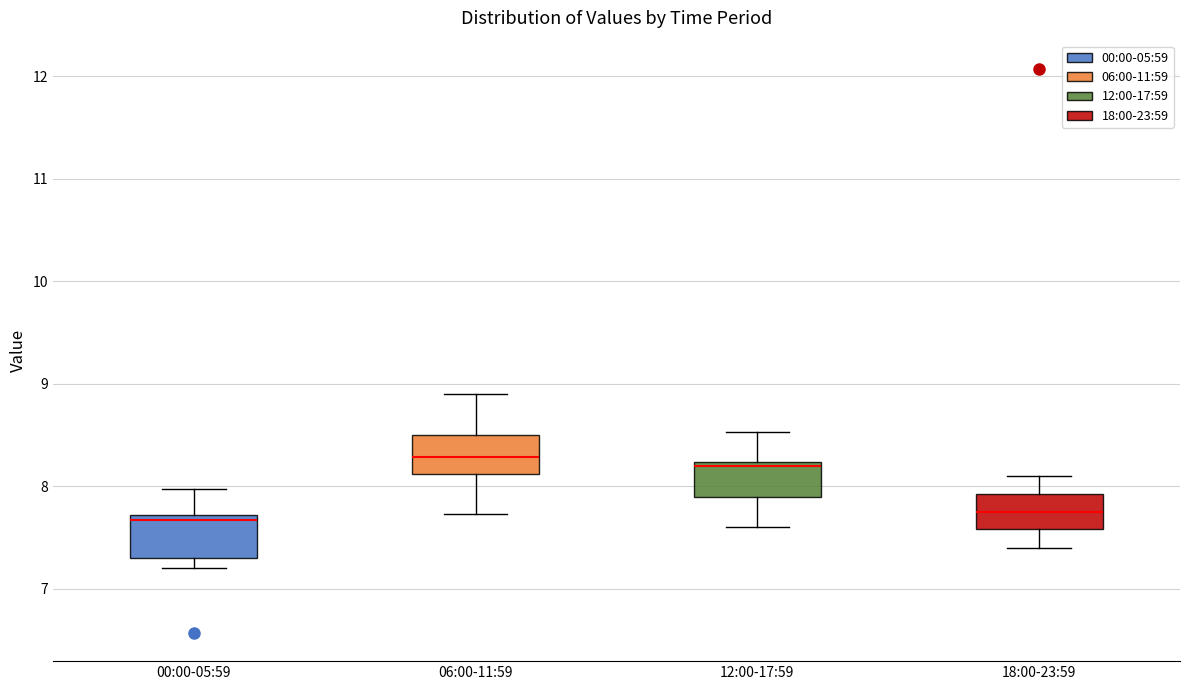

Reading left to right, read every box against the y-axis: the position of its median line, the range the box covers, and the ends of its whiskers. The values are not printed on the chart, so give them approximately, as read against the axis.

00:00-05:59: median 7.7 (just below the box's upper edge), box 7.3 to 7.7, whiskers 7.2 to 8.0
06:00-11:59: median 8.3, box 8.1 to 8.5, whiskers 7.7 to 8.9
12:00-17:59: median 8.2 (just below the box's upper edge), box 7.9 to 8.2, whiskers 7.6 to 8.5
18:00-23:59: median 7.8, box 7.6 to 7.9, whiskers 7.4 to 8.1